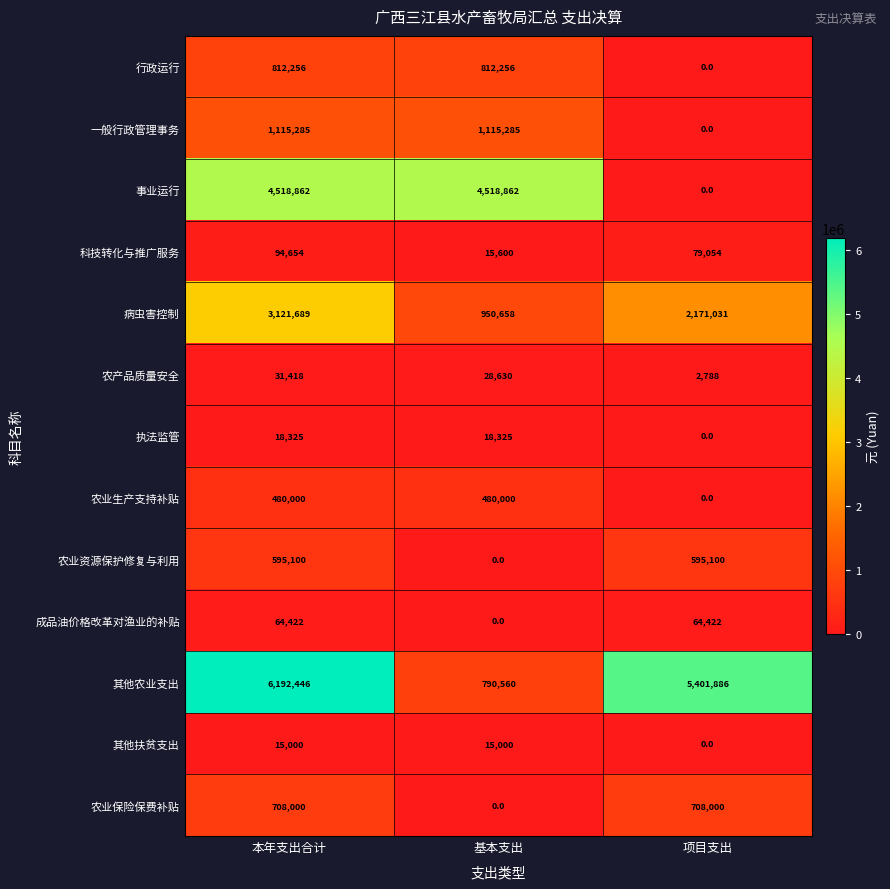

What is the greatest value displayed?

6192446